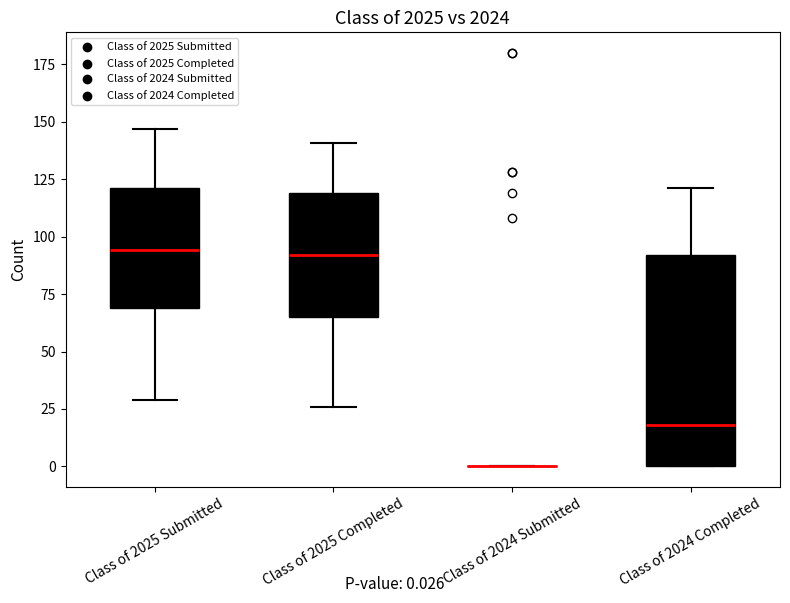

Which box is the tallest, from its lower edge to its upper edge?

Class of 2024 Completed